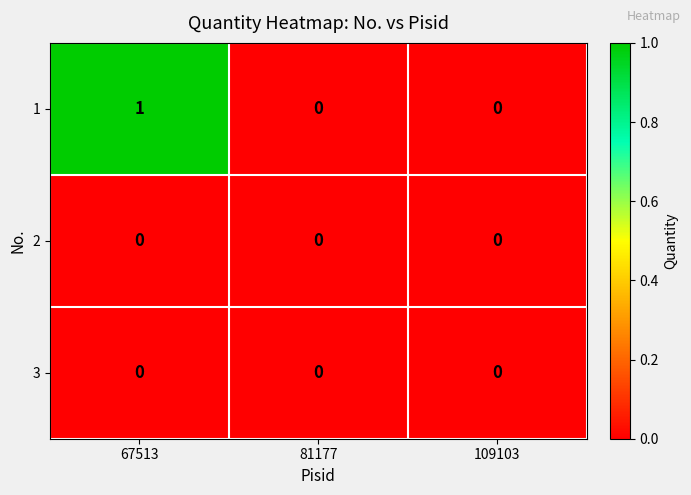

How many categories are shown in the chart?

3